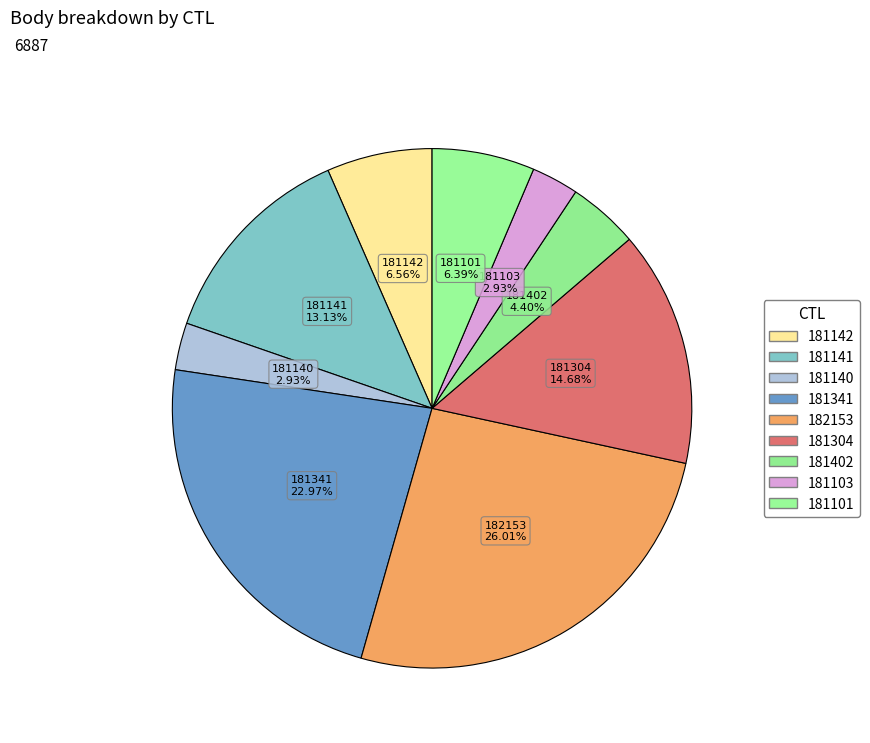

How many segments does this pie chart have?

9